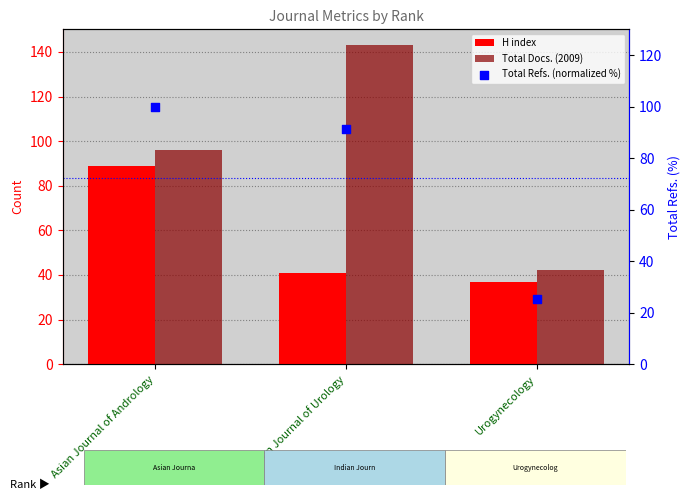

Is the value of H index at Urogynecology greater than the value of Total Refs. (normalized %) at Urogynecology?

Yes